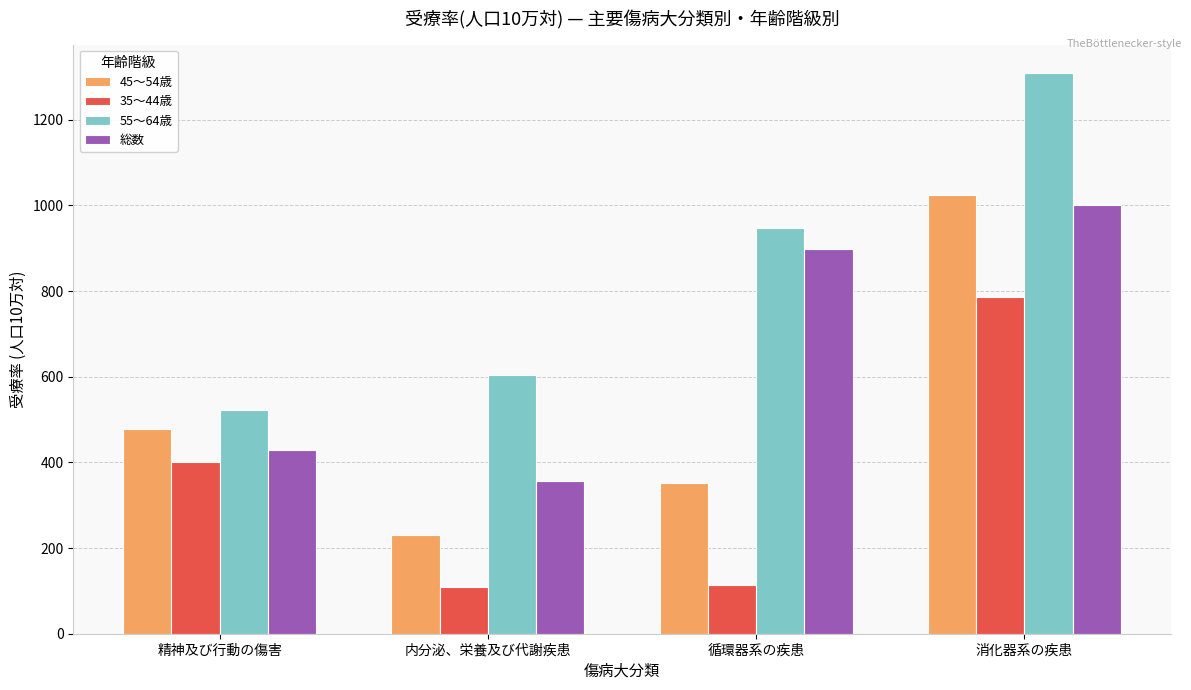

What is the difference between the maximum and minimum values in the 45～54歳 series?

795